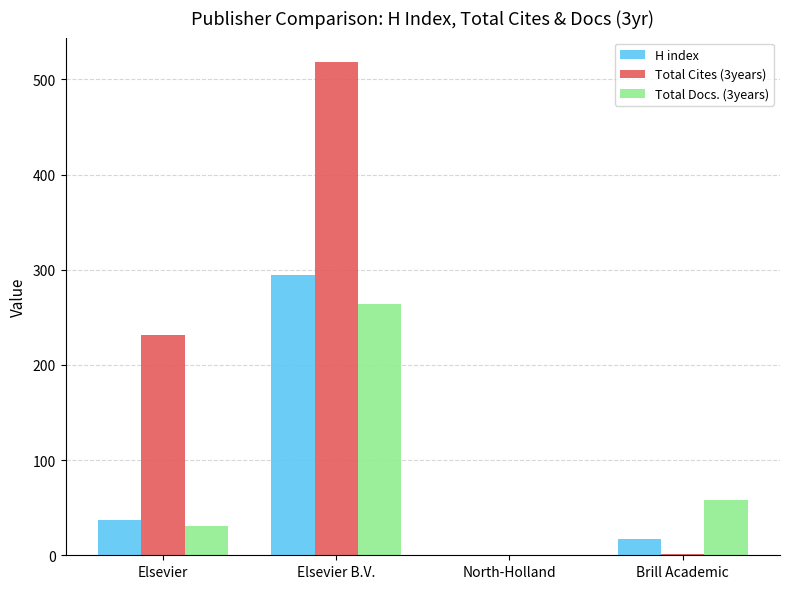

The value of Total Docs. (3years) at North-Holland is 0. True or false?

True